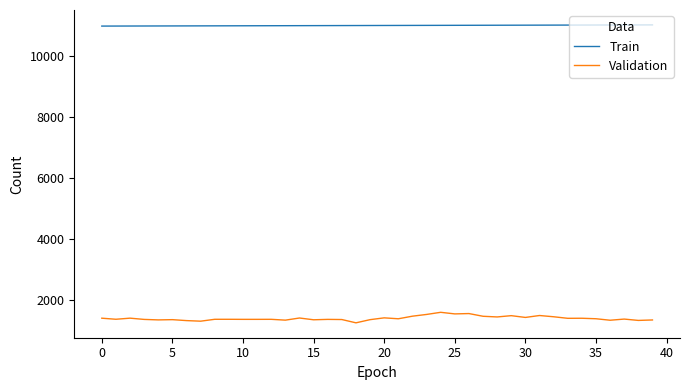

List the series in order of their peak value, lowest first.

Validation, Train